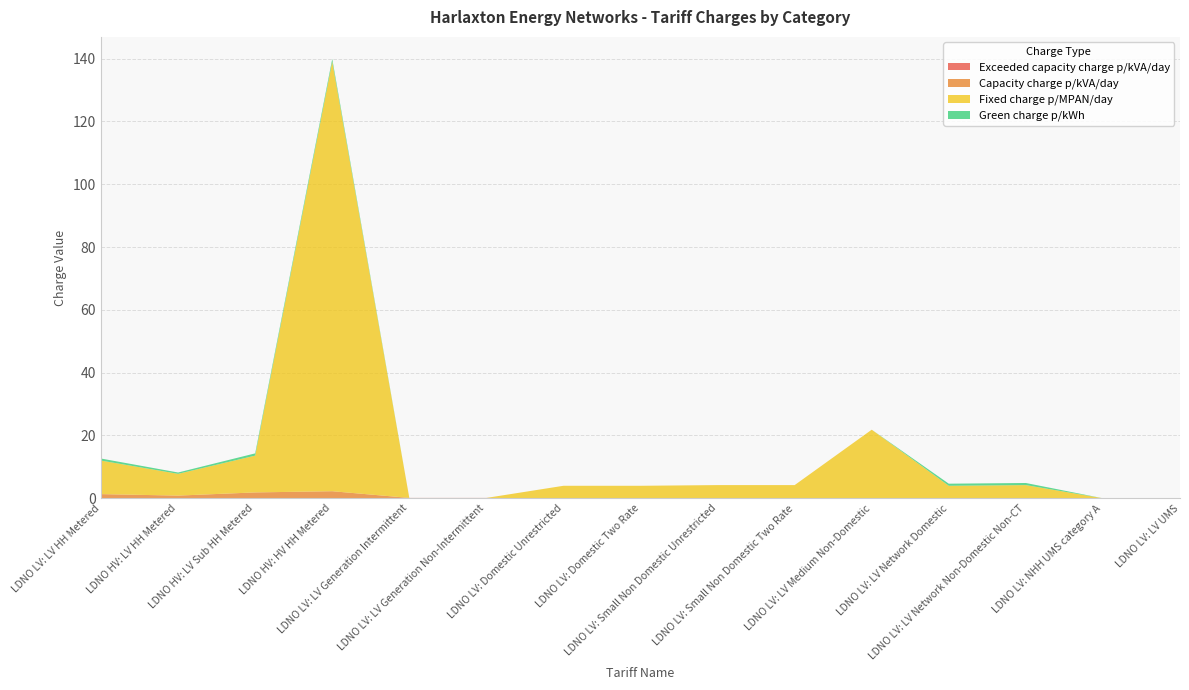

Reading left to right, extract all data points from this chart.

Exceeded capacity charge p/kVA/day: LDNO LV: LV HH Metered=0.1	LDNO HV: LV HH Metered=0.1	LDNO HV: LV Sub HH Metered=0.1	LDNO HV: HV HH Metered=0.1	LDNO LV: LV Generation Intermittent=0.1	LDNO LV: LV Generation Non-Intermittent=0.1	LDNO LV: Domestic Unrestricted=0.0	LDNO LV: Domestic Two Rate=0.0	LDNO LV: Small Non Domestic Unrestricted=0.0	LDNO LV: Small Non Domestic Two Rate=0.0	LDNO LV: LV Medium Non-Domestic=0.0	LDNO LV: LV Network Domestic=0.0	LDNO LV: LV Network Non-Domestic Non-CT=0.0	LDNO LV: NHH UMS category A=0.0	LDNO LV: LV UMS=0.0
Capacity charge p/kVA/day: LDNO LV: LV HH Metered=1.2	LDNO HV: LV HH Metered=0.8	LDNO HV: LV Sub HH Metered=1.8	LDNO HV: HV HH Metered=2.2	LDNO LV: LV Generation Intermittent=0.0	LDNO LV: LV Generation Non-Intermittent=0.0	LDNO LV: Domestic Unrestricted=0.0	LDNO LV: Domestic Two Rate=0.0	LDNO LV: Small Non Domestic Unrestricted=0.0	LDNO LV: Small Non Domestic Two Rate=0.0	LDNO LV: LV Medium Non-Domestic=0.0	LDNO LV: LV Network Domestic=0.0	LDNO LV: LV Network Non-Domestic Non-CT=0.0	LDNO LV: NHH UMS category A=0.0	LDNO LV: LV UMS=0.0
Fixed charge p/MPAN/day: LDNO LV: LV HH Metered=10.7	LDNO HV: LV HH Metered=6.9	LDNO HV: LV Sub HH Metered=11.7	LDNO HV: HV HH Metered=136.8	LDNO LV: LV Generation Intermittent=0.0	LDNO LV: LV Generation Non-Intermittent=0.0	LDNO LV: Domestic Unrestricted=4.0	LDNO LV: Domestic Two Rate=4.0	LDNO LV: Small Non Domestic Unrestricted=4.2	LDNO LV: Small Non Domestic Two Rate=4.2	LDNO LV: LV Medium Non-Domestic=21.8	LDNO LV: LV Network Domestic=4.0	LDNO LV: LV Network Non-Domestic Non-CT=4.2	LDNO LV: NHH UMS category A=0.0	LDNO LV: LV UMS=0.0
Green charge p/kWh: LDNO LV: LV HH Metered=0.7	LDNO HV: LV HH Metered=0.4	LDNO HV: LV Sub HH Metered=0.7	LDNO HV: HV HH Metered=0.9	LDNO LV: LV Generation Intermittent=0.0	LDNO LV: LV Generation Non-Intermittent=0.0	LDNO LV: Domestic Unrestricted=0.0	LDNO LV: Domestic Two Rate=0.0	LDNO LV: Small Non Domestic Unrestricted=0.0	LDNO LV: Small Non Domestic Two Rate=0.0	LDNO LV: LV Medium Non-Domestic=0.0	LDNO LV: LV Network Domestic=0.7	LDNO LV: LV Network Non-Domestic Non-CT=0.7	LDNO LV: NHH UMS category A=0.0	LDNO LV: LV UMS=0.0